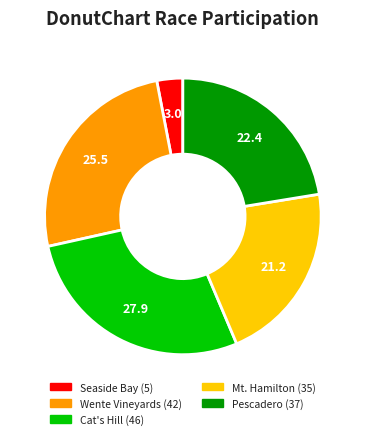

Does any single category account for the majority?

No